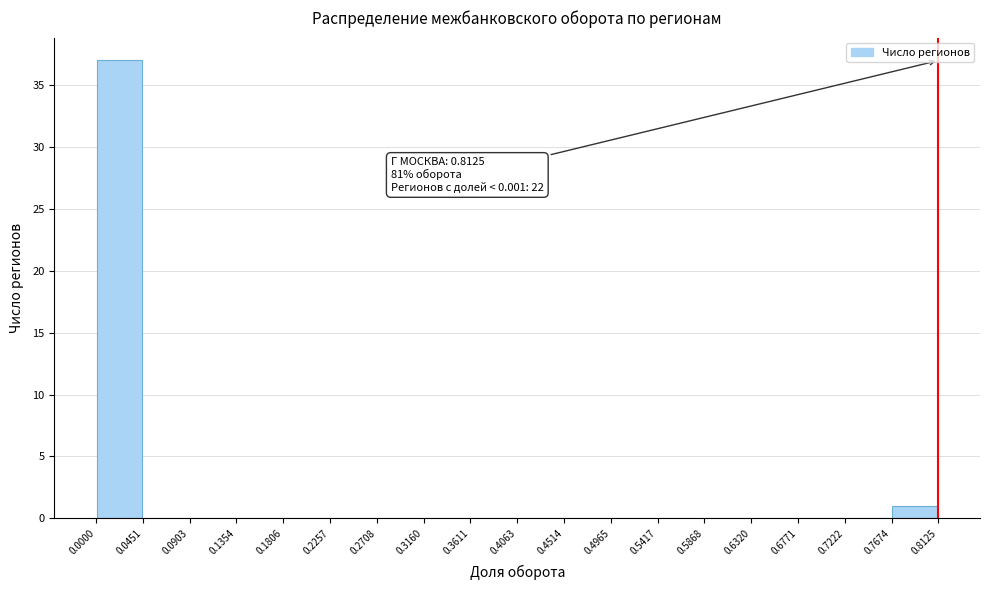

Which range on the x-axis has the tallest bar?

0.0000 to 0.0451